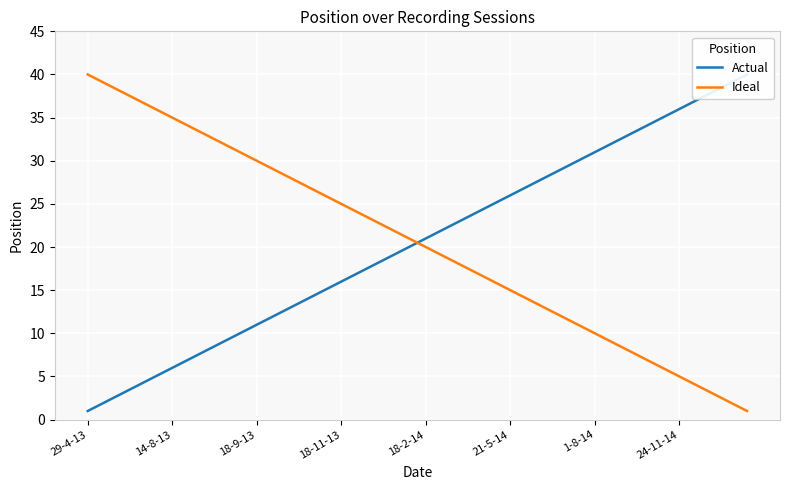

What is the difference between the maximum and second lowest values in the Actual series?

38